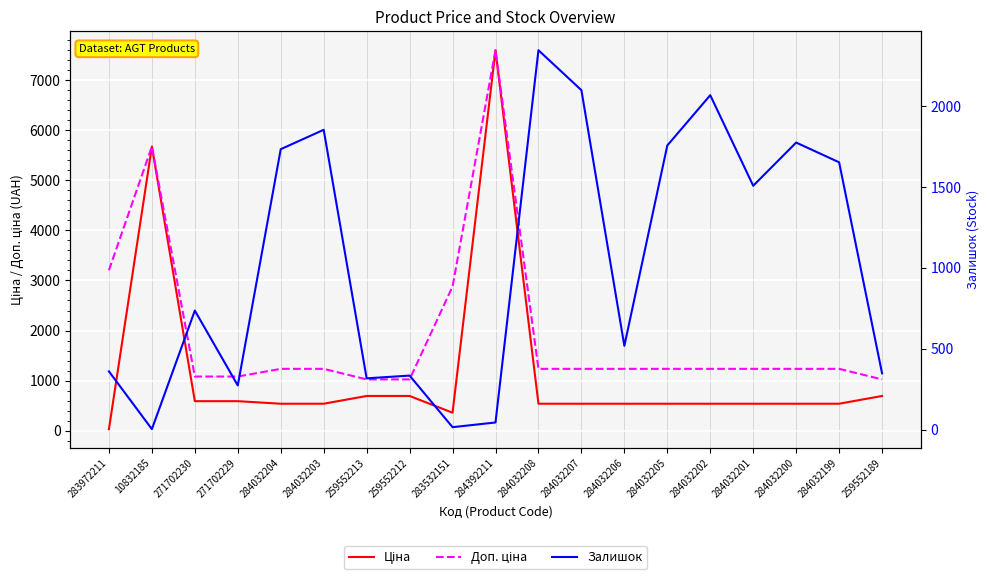

What is the total value across all series at 284032208?

4120.4